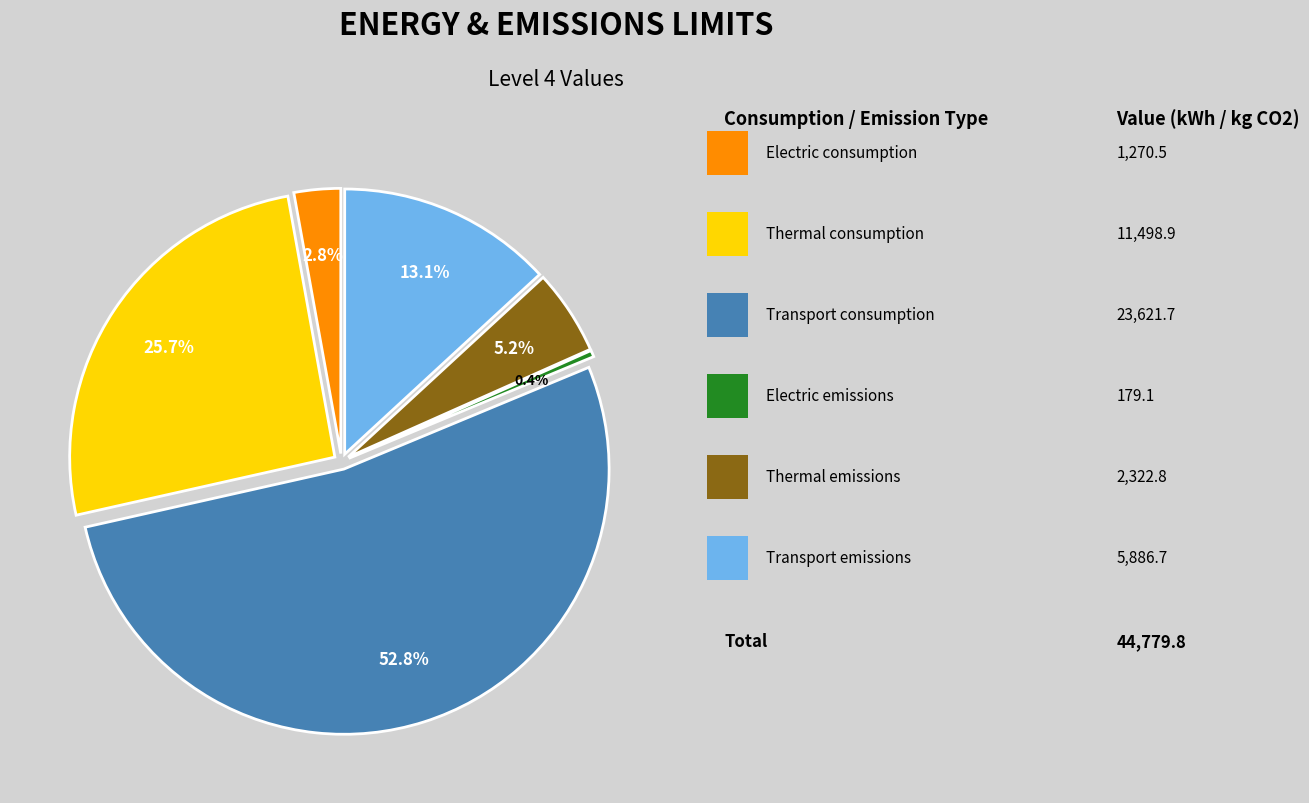

Which category has the smallest portion of the pie?

Electric emissions